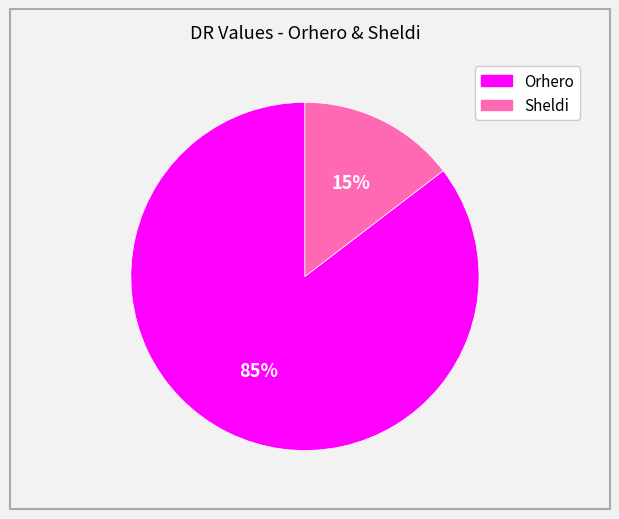

Does any single category account for the majority?

Yes